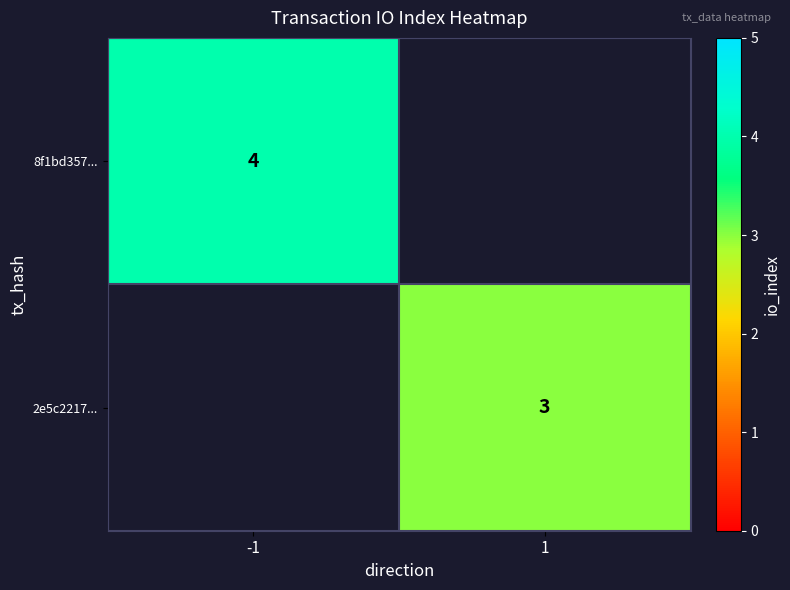

What is the smallest value displayed?

3.0